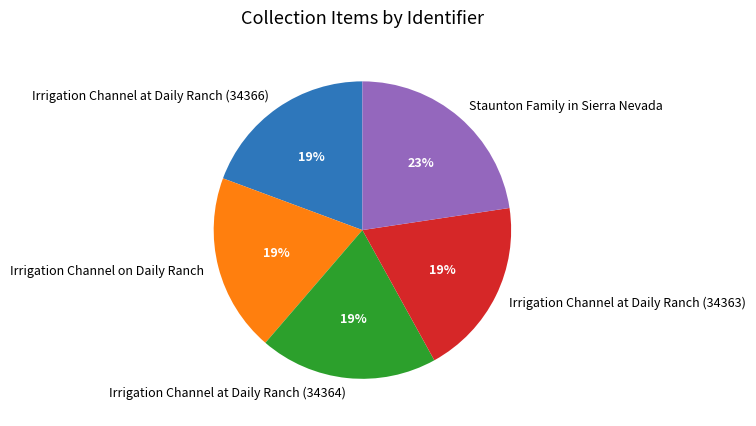

To the nearest percent, what is the average slice percentage?

20%